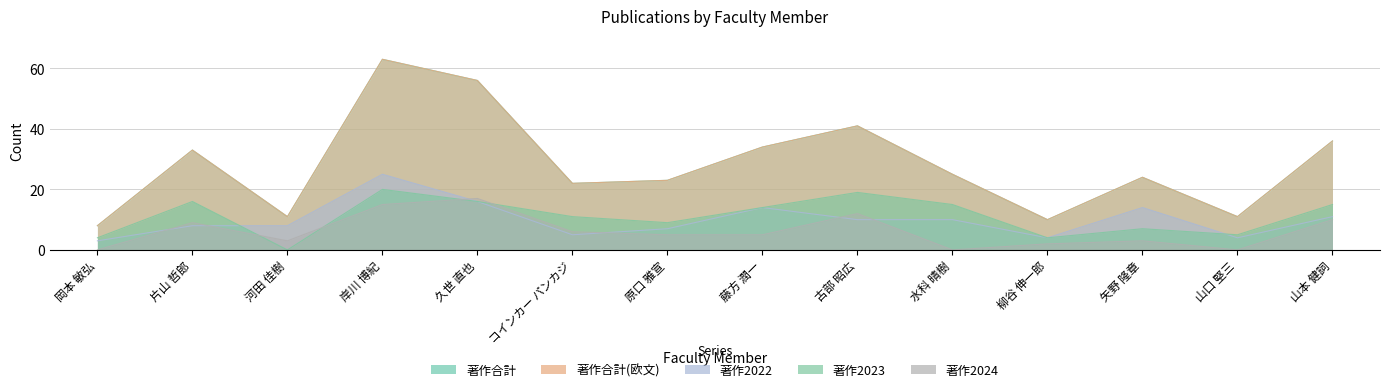

Which series has the largest range (max minus min)?

著作合計